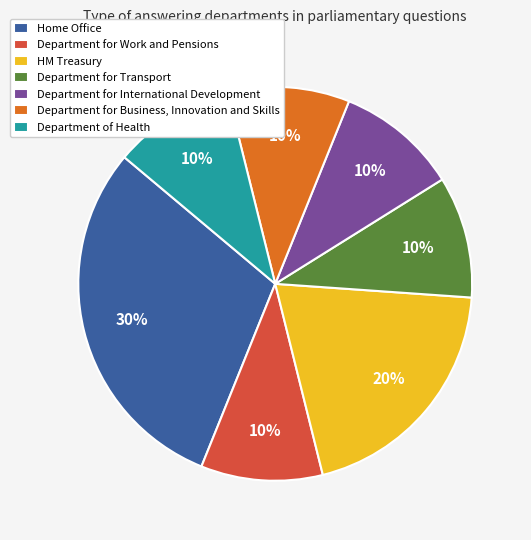

Is it true that Department for Business, Innovation and Skills is 24% of the pie?

False